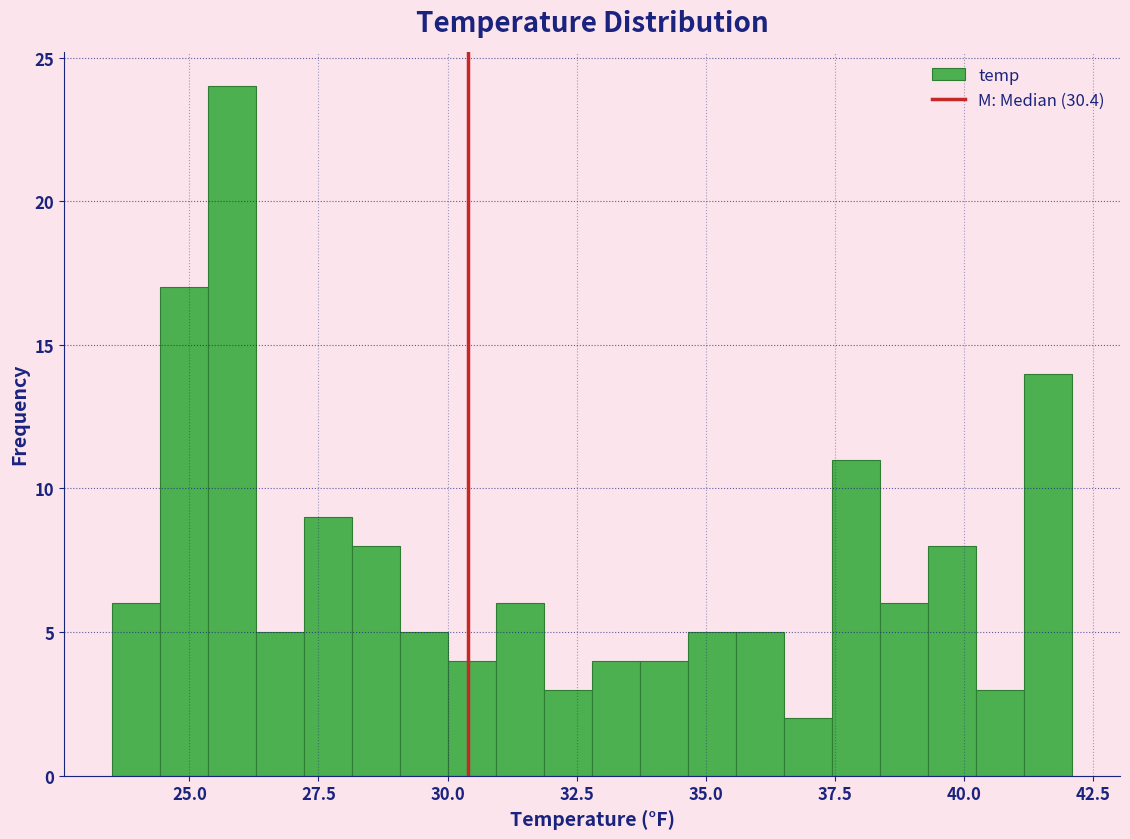

Around what value on the x-axis is the tallest bar? Give the approximate position of its centre, as read against the axis.

26.0